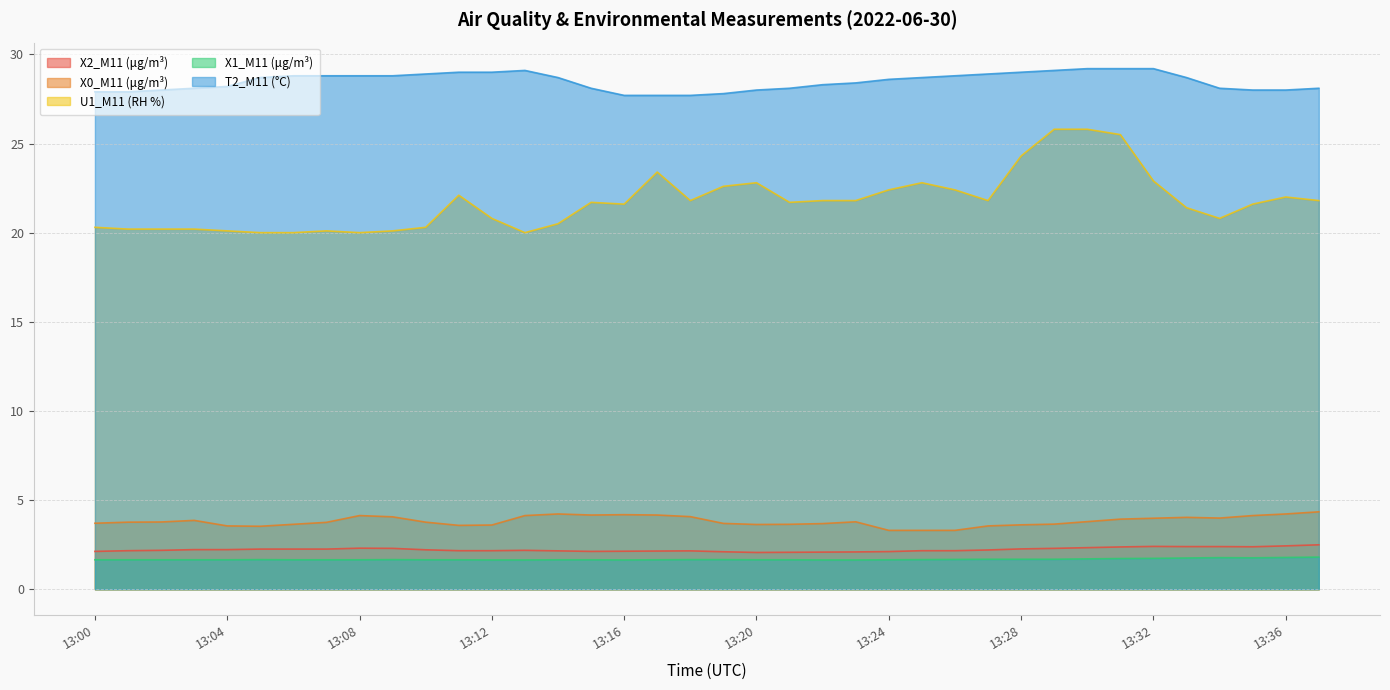

What is the value of the X2_M11 (μg/m³) point at the 9th from the left?

2.3